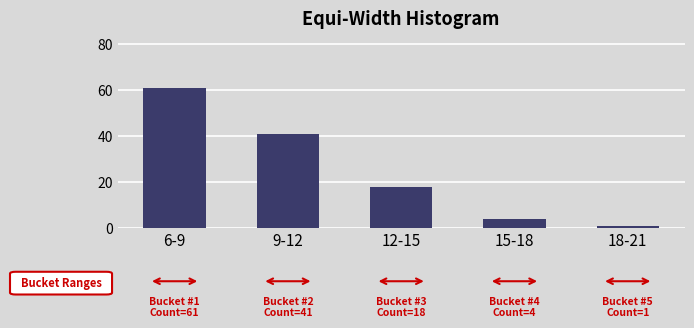

Reading left to right, extract all data points from this chart.

61	41	18	4	1